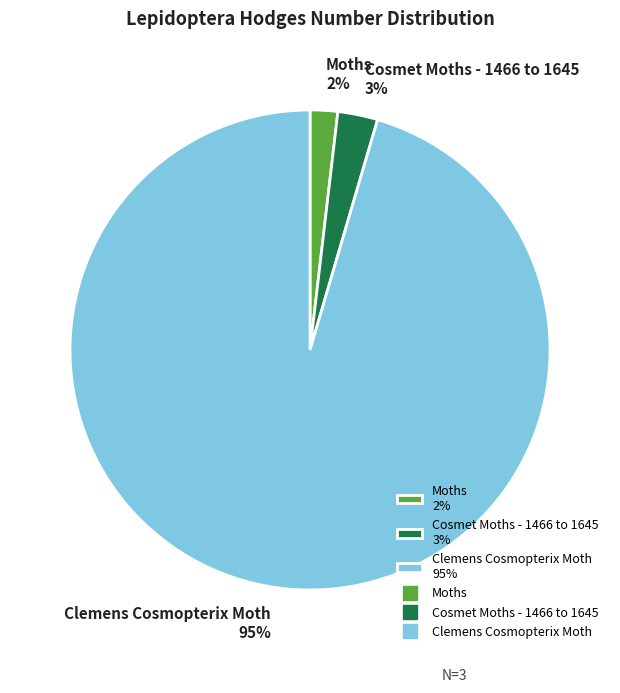

What is the smallest slice in the pie chart?

Moths